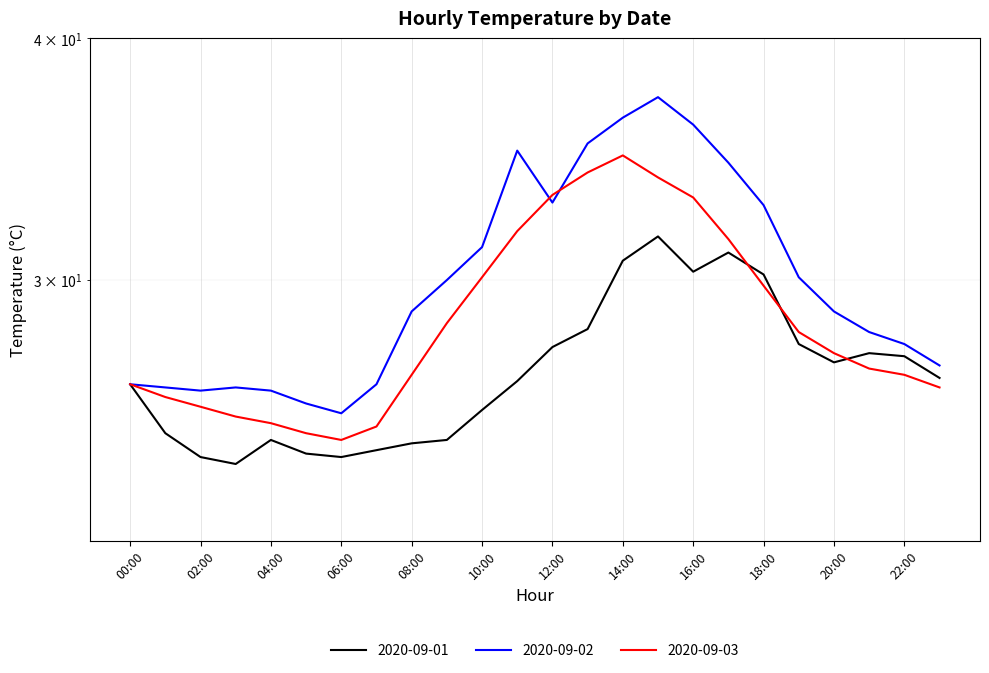

In 2020-09-02, how many points are lower than both neighbors (excluding endpoints)?

3